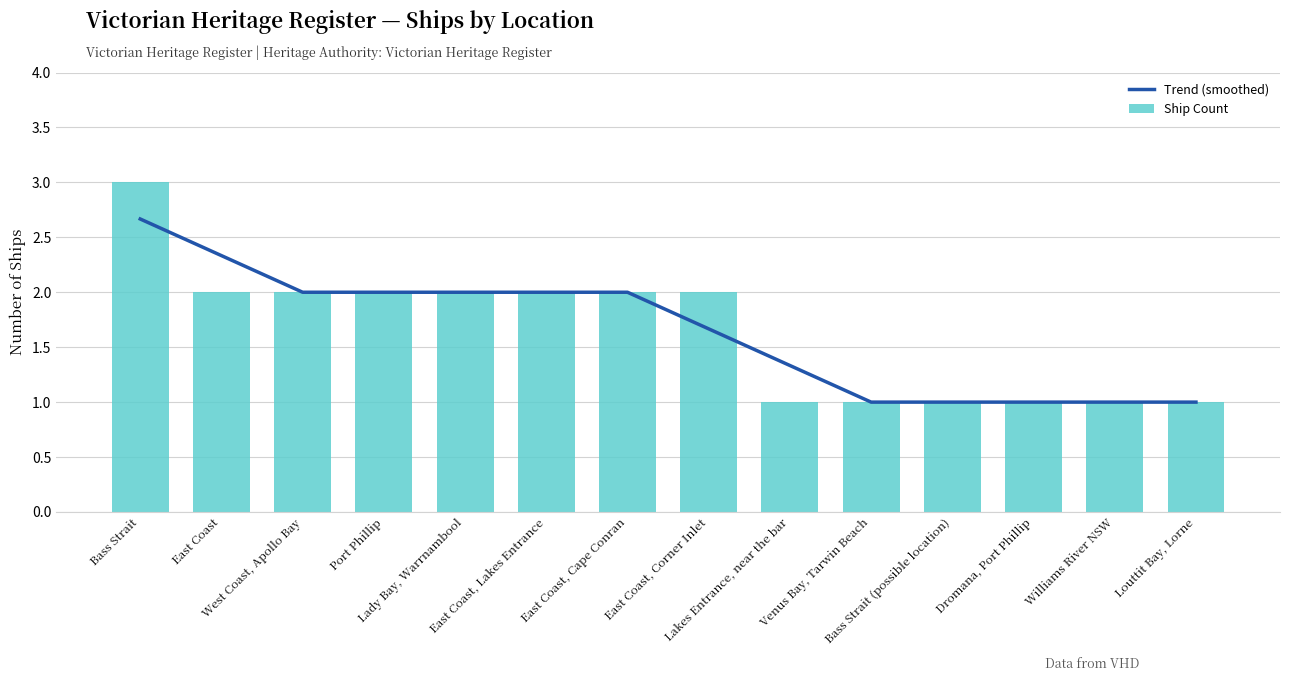

What is the sum of all Ship Count values?

23